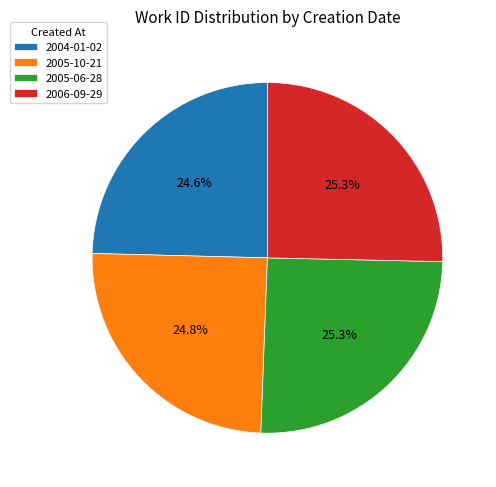

Does 2005-10-21 account for over 50% of the chart?

No